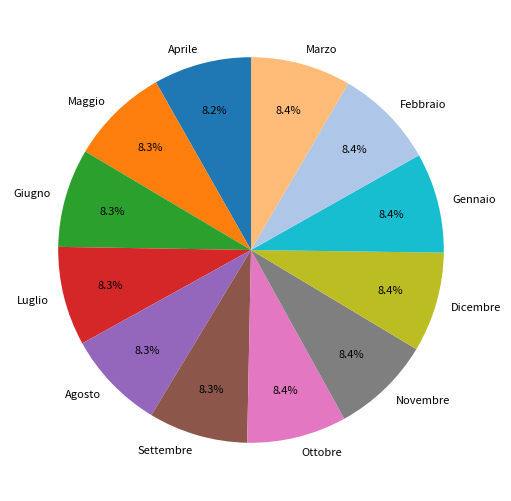

Does any single category account for the majority?

No